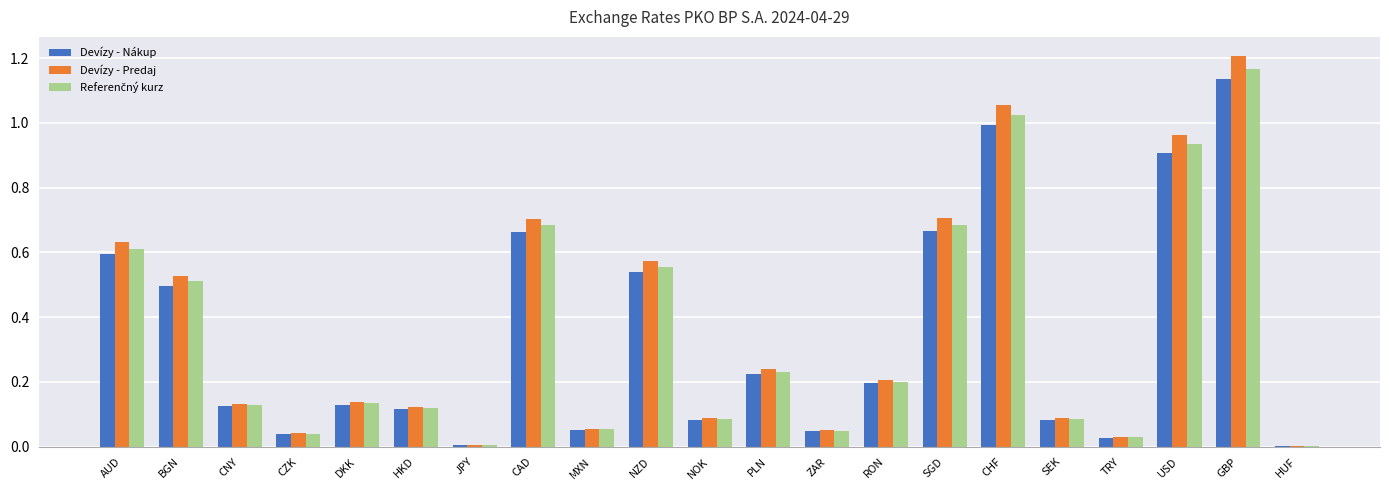

Between AUD and CHF, which series saw the biggest shift?

Devízy - Predaj